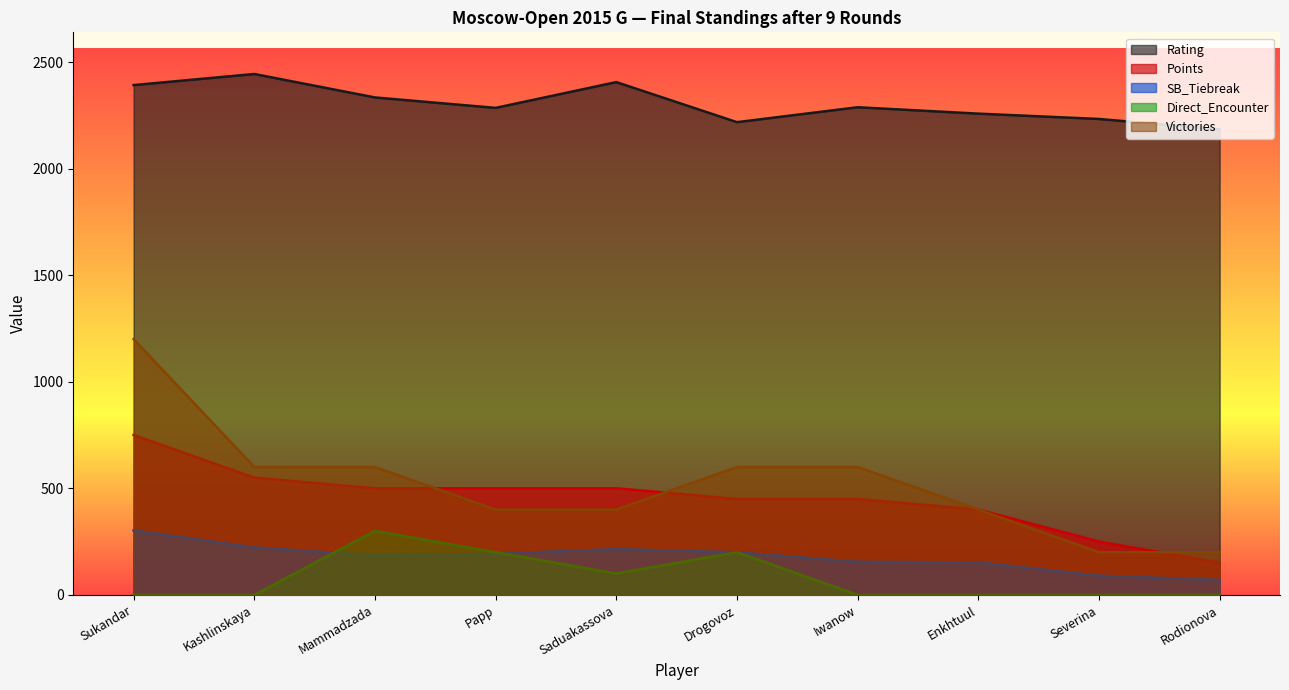

How many lines are shown in the chart?

5